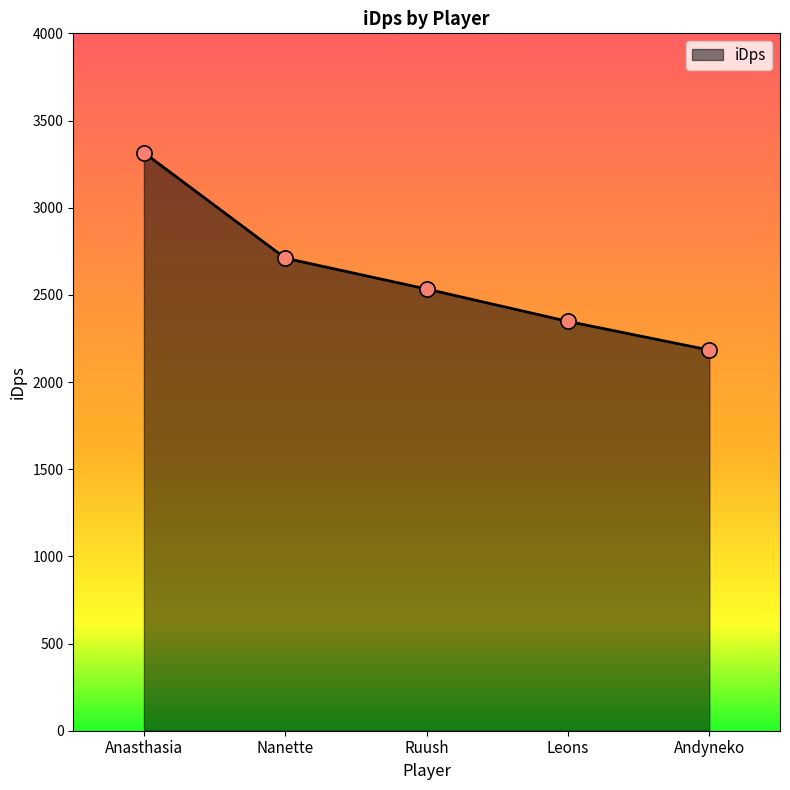

Approximately how many times larger is the value at Nanette compared to Anasthasia?

0.8